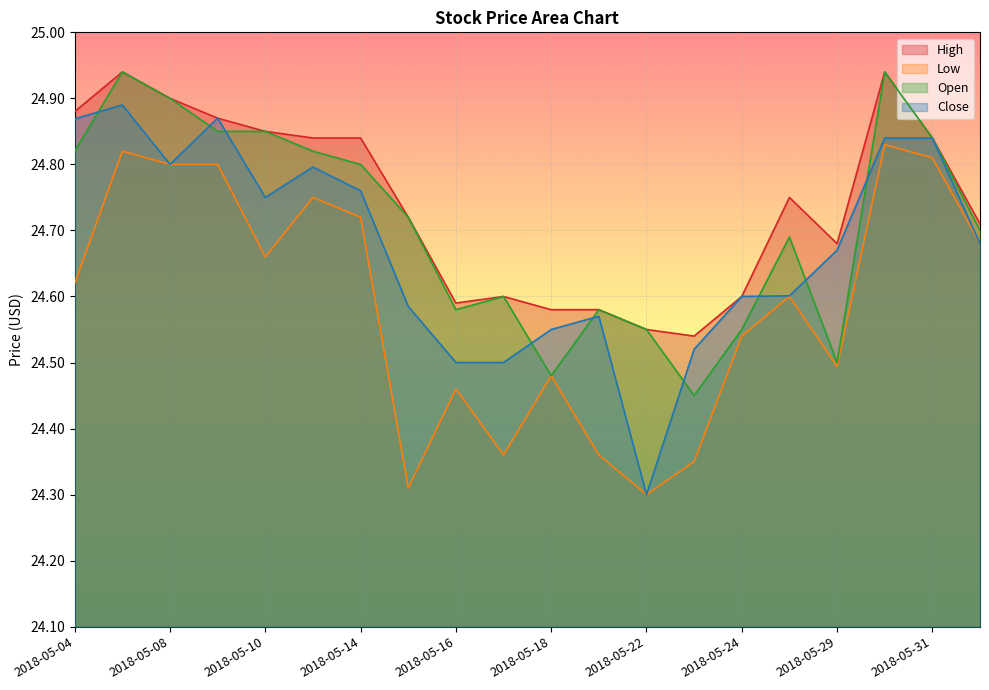

How many intersections are there between Close and Open?

9